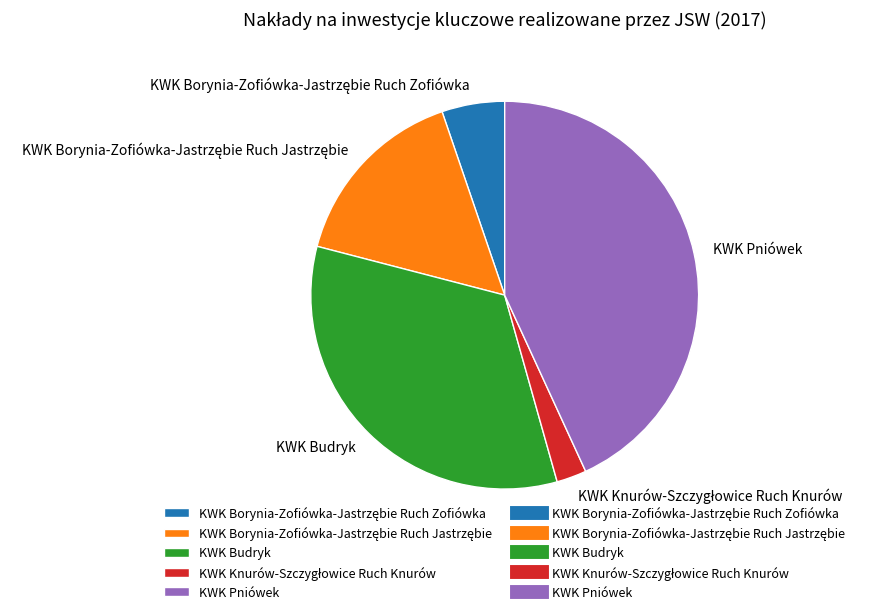

Which category has the biggest portion of the pie?

KWK Pniówek